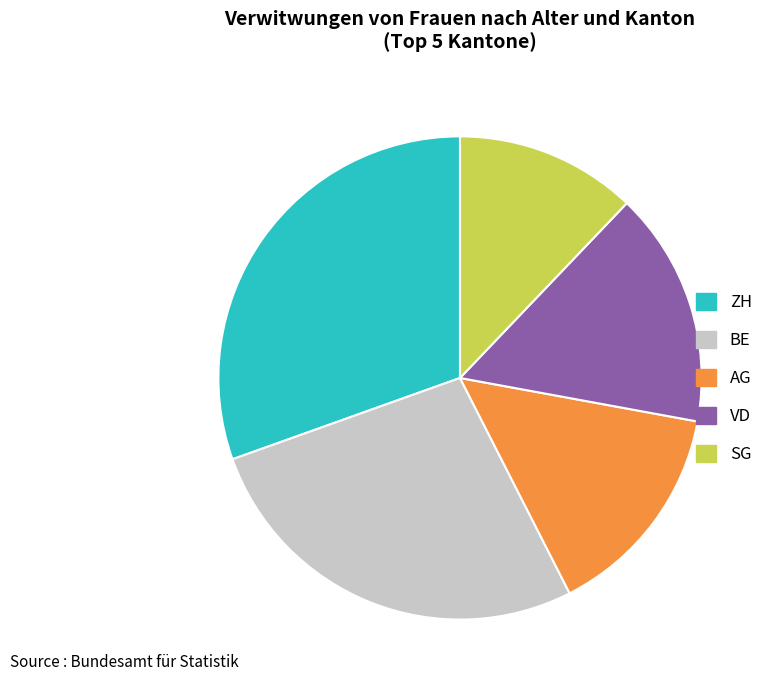

Does SG account for over 50% of the chart?

No